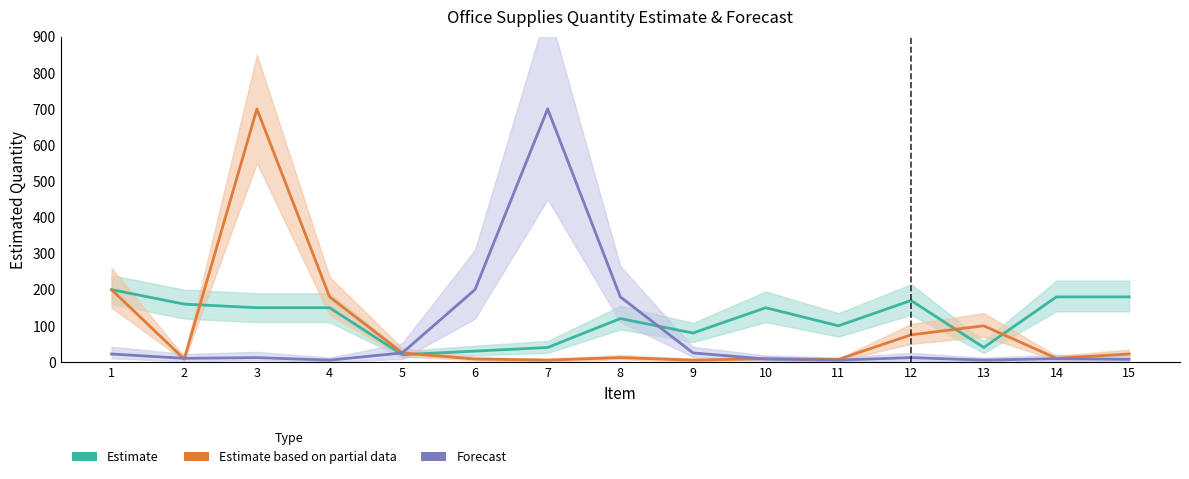

How many interior local peaks does the Estimate based on partial data series have?

4